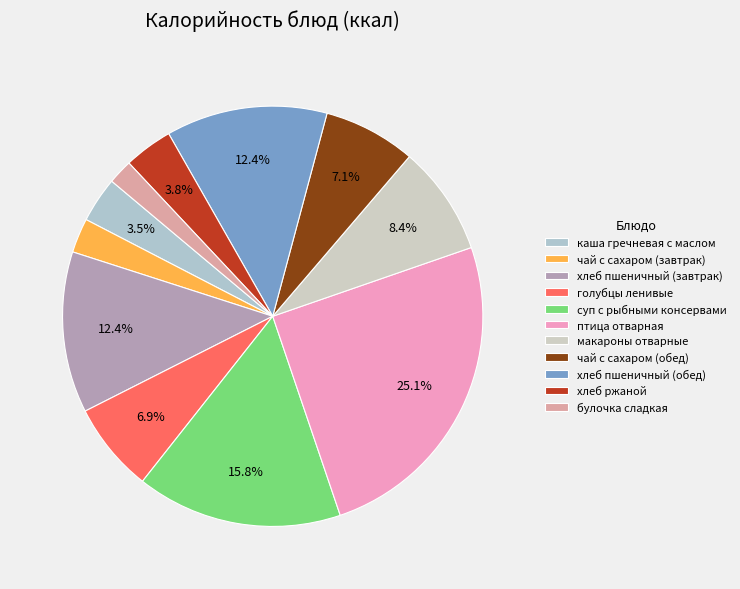

Which category has the biggest portion of the pie?

птица отварная